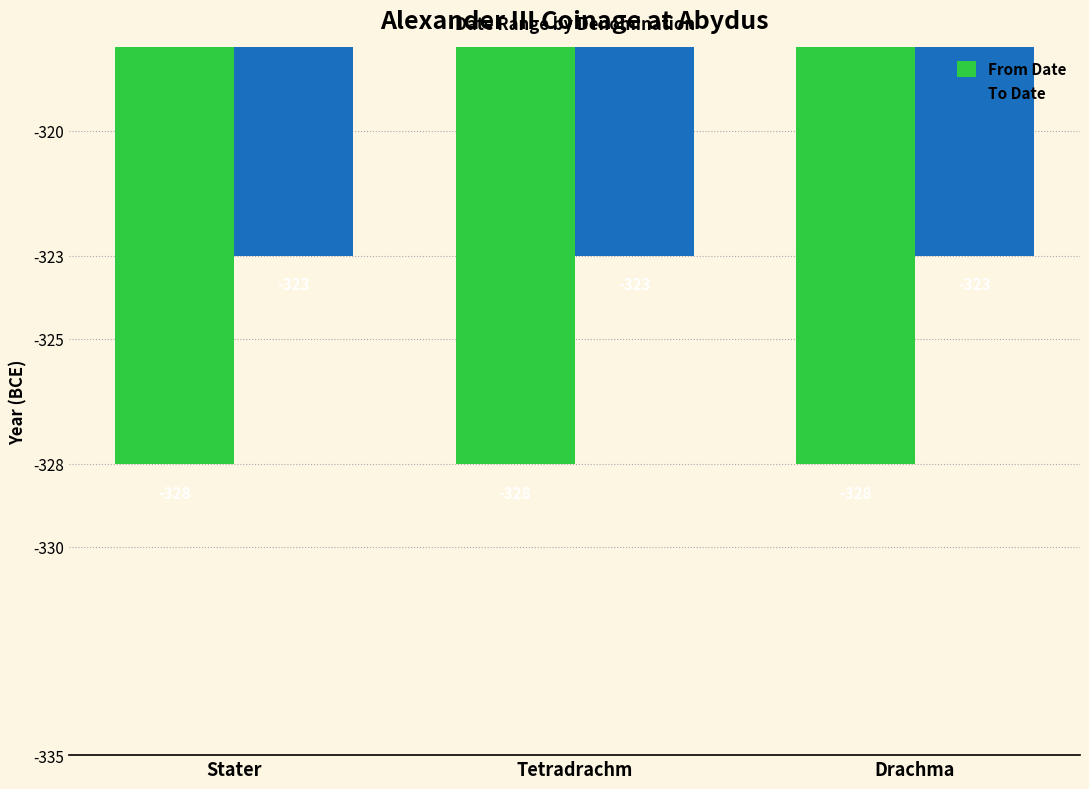

True or false: From Date has a value of -508 at Stater.

False